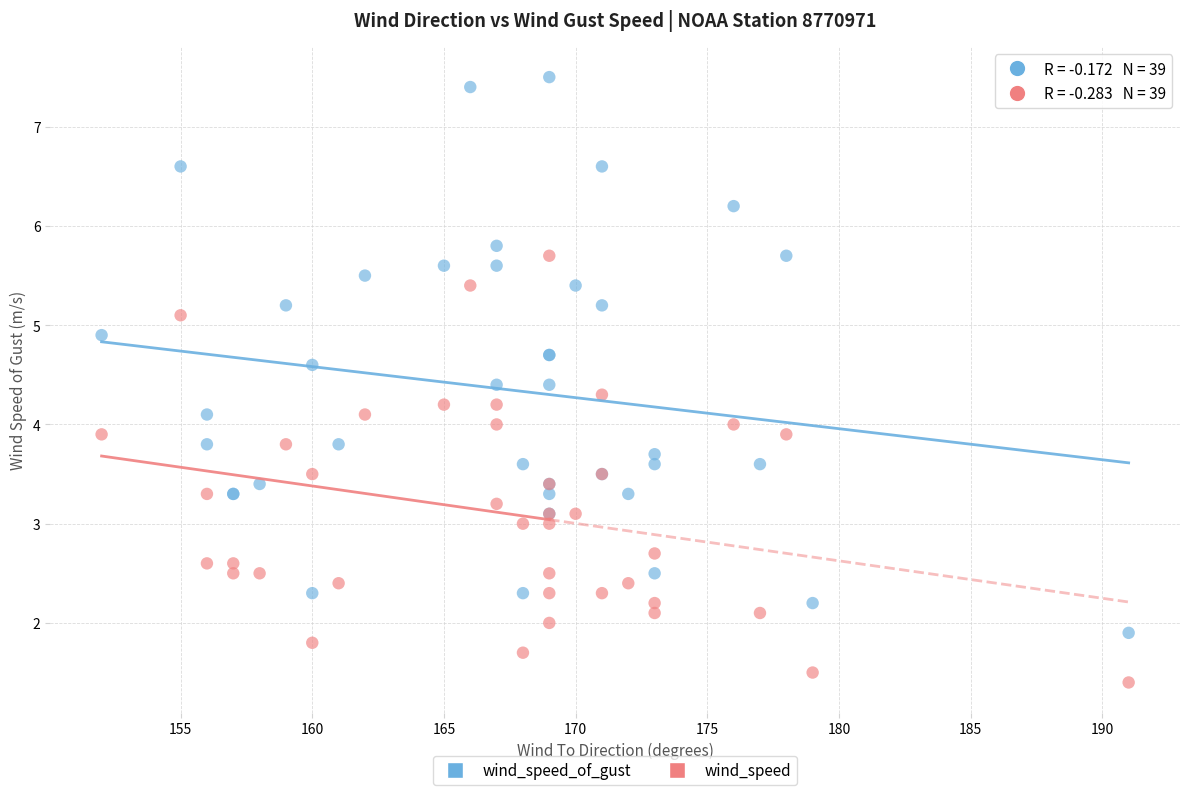

What is the X range (max minus min) for the scatter plot?

39.0